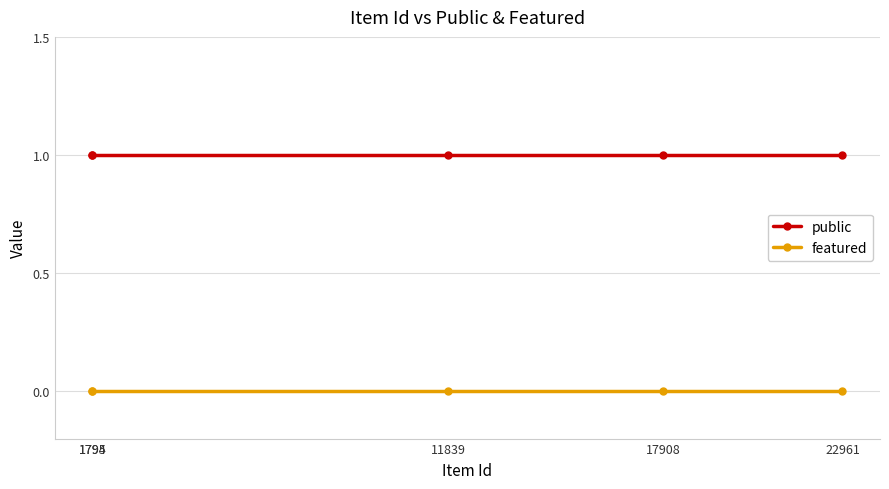

Reading left to right, list all the values displayed in this chart.

public: 1794=1	1795=1	11839=1	17908=1	22961=1
featured: 1794=0	1795=0	11839=0	17908=0	22961=0